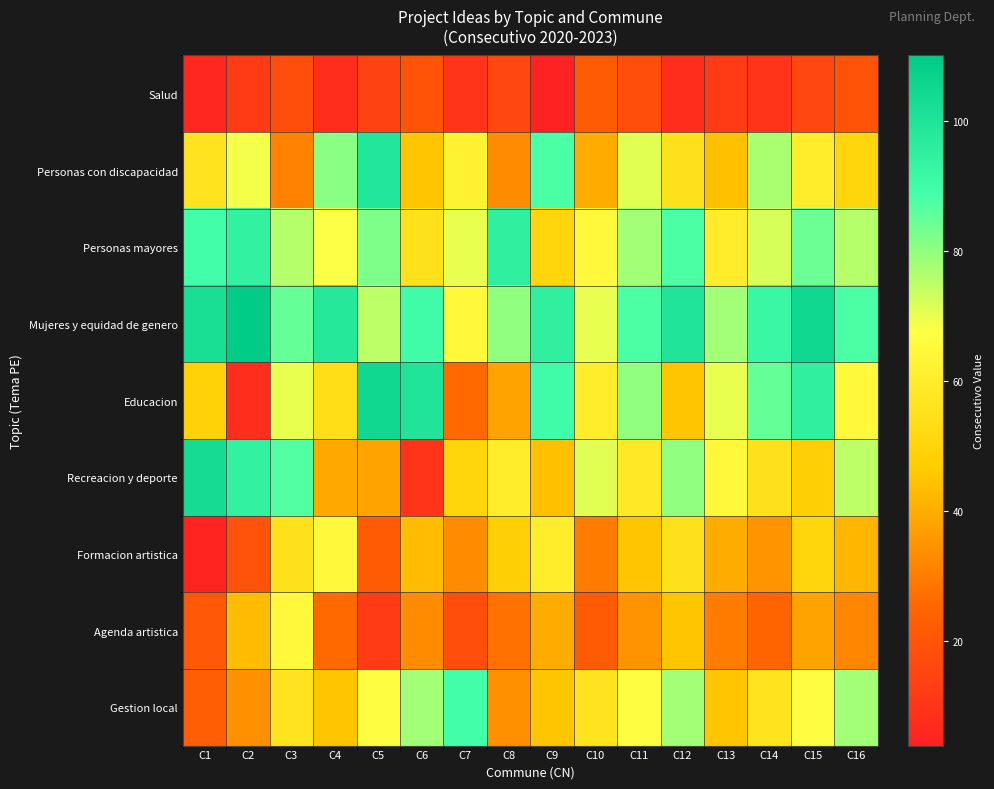

What is the smallest value displayed?

4